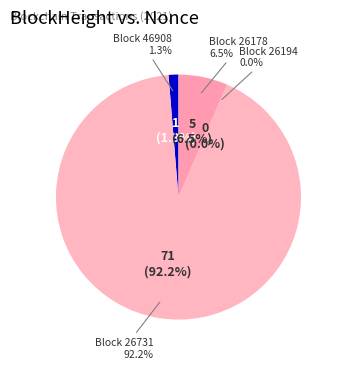

To the nearest percent, what is the combined percentage of 26178 and 26731?

99%